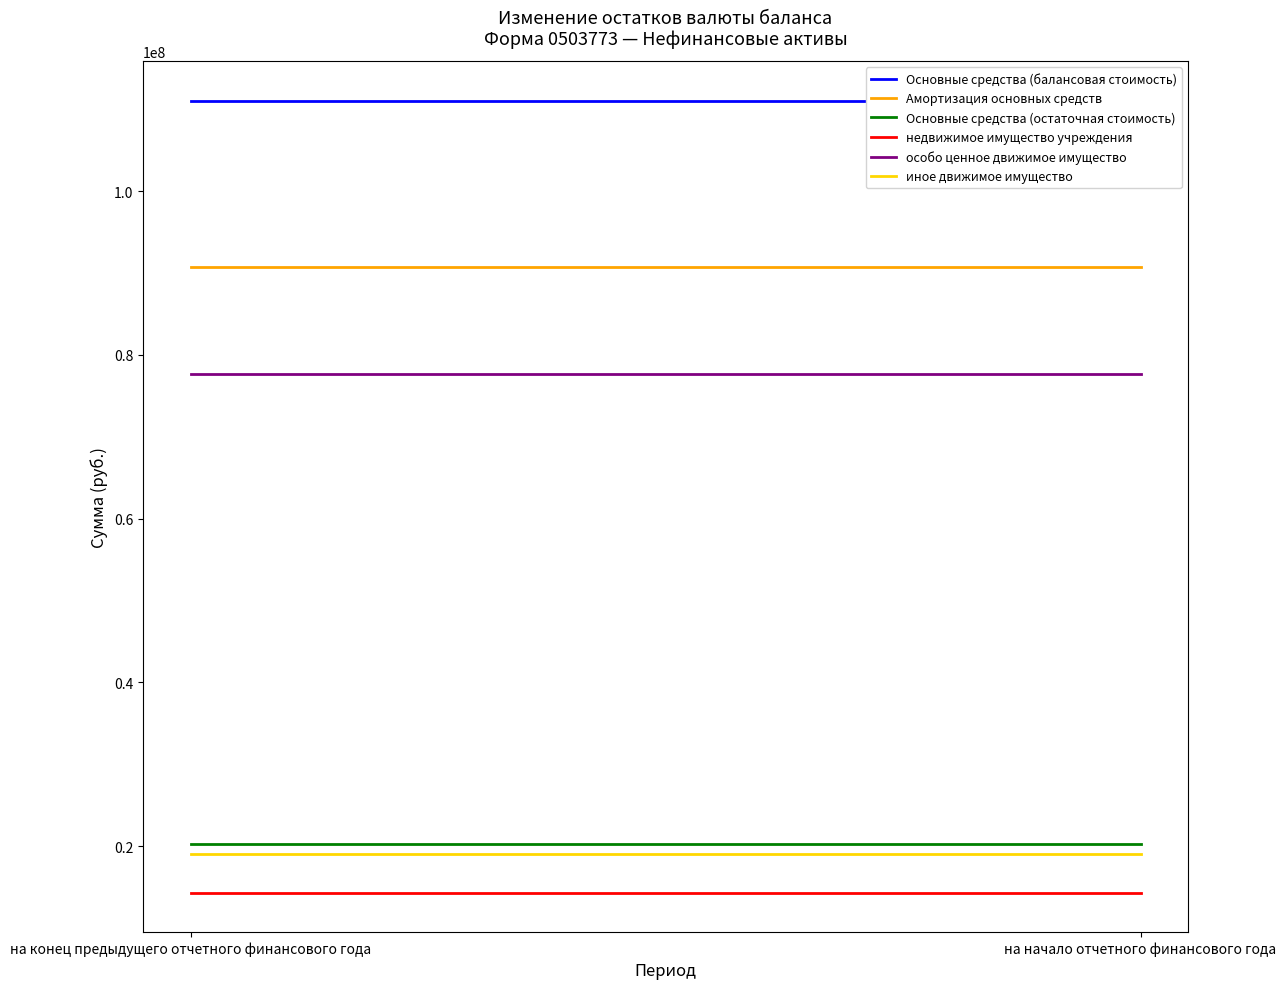

What is the sum of all недвижимое имущество учреждения values?

28665306.4